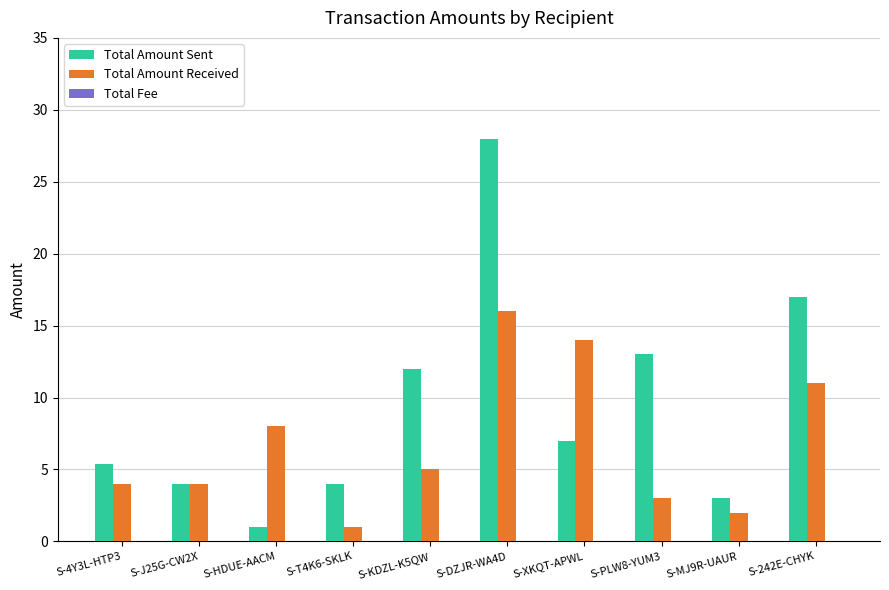

Read the Total Amount Sent value at S-J25G-CW2X.

4.0